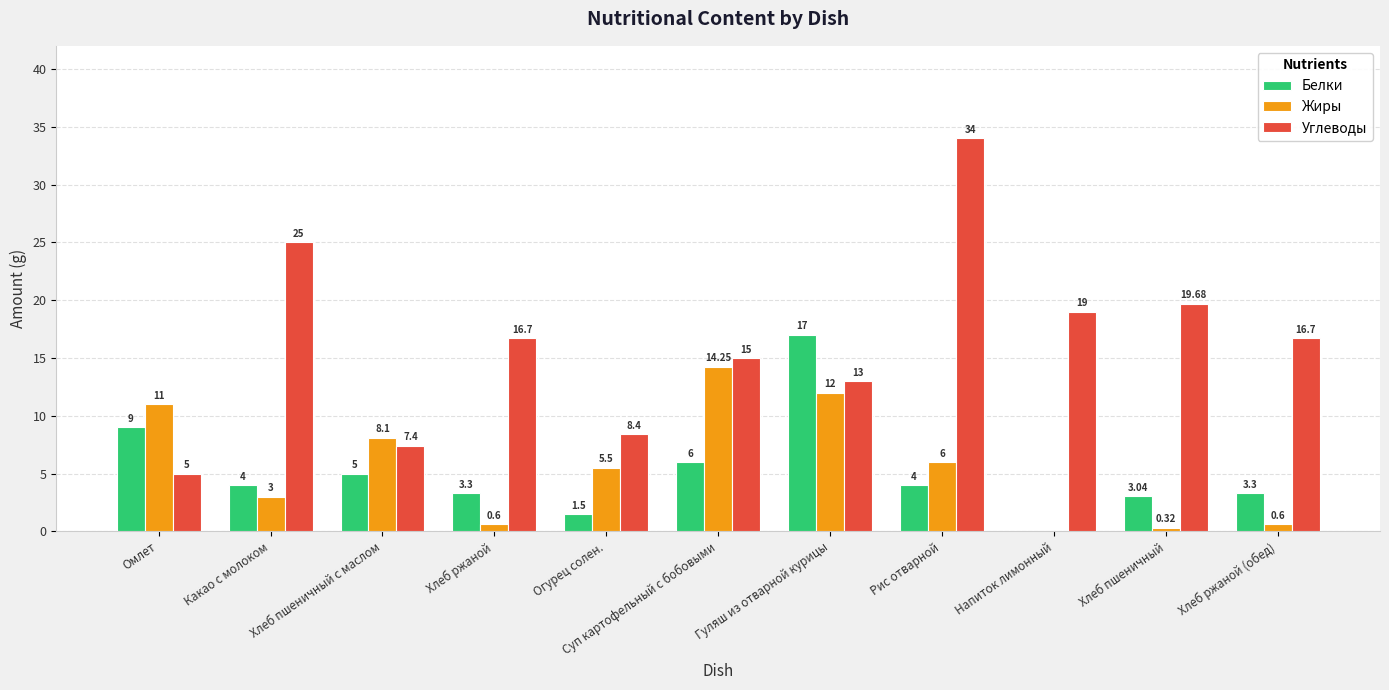

Which series has the largest total across all categories?

Углеводы